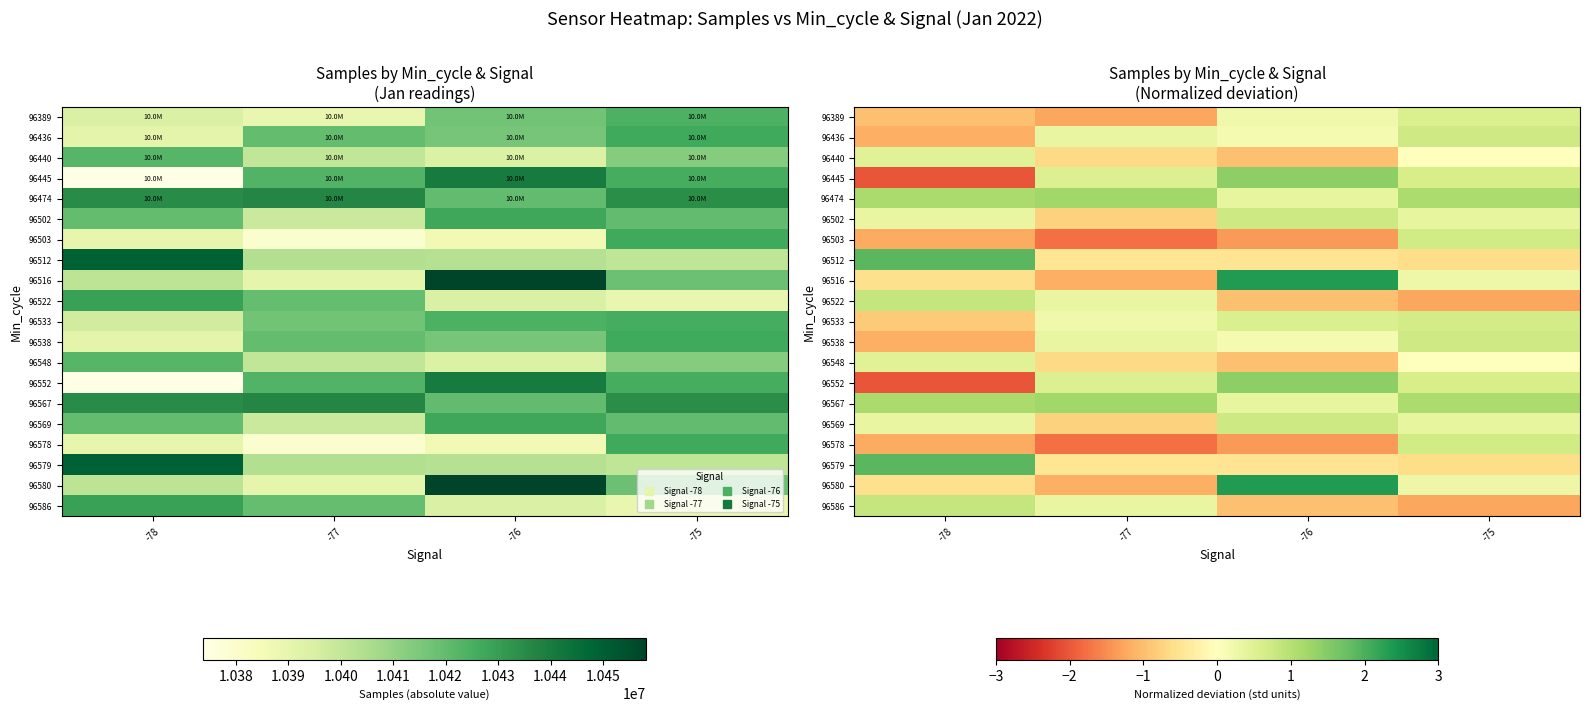

Which has a higher value, -78 or -75?

-75